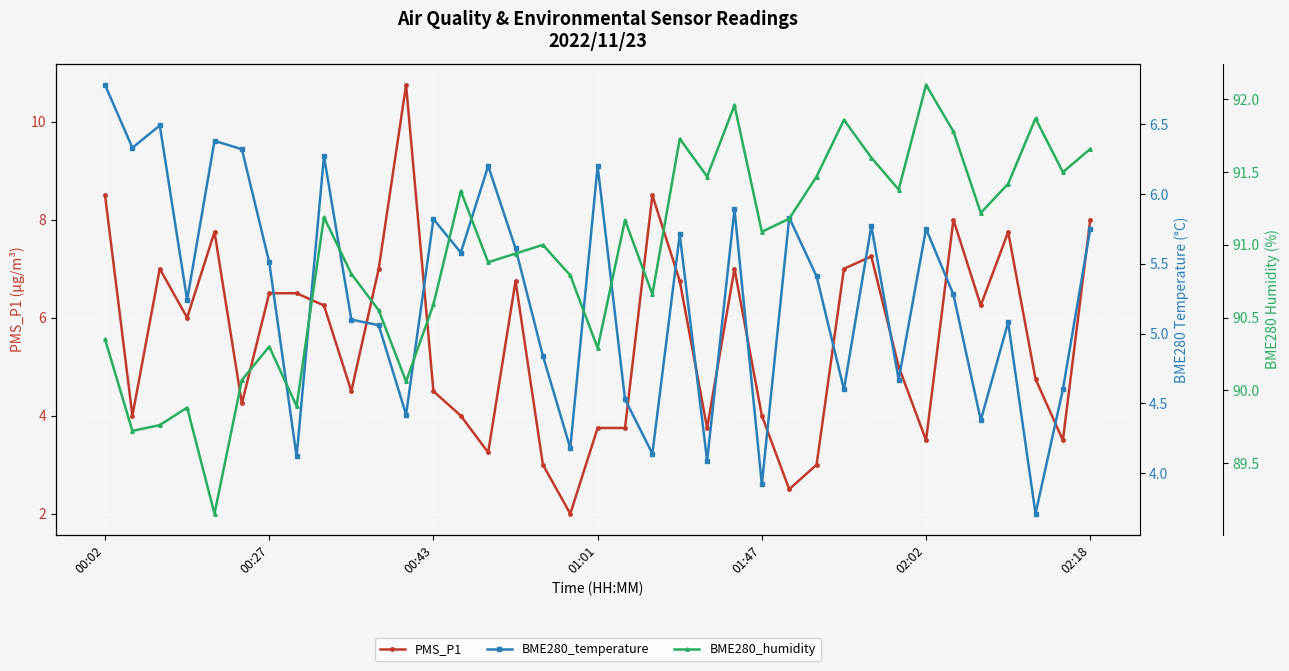

Is it true that PMS_P1 equals 2.1 at 01:47?

False